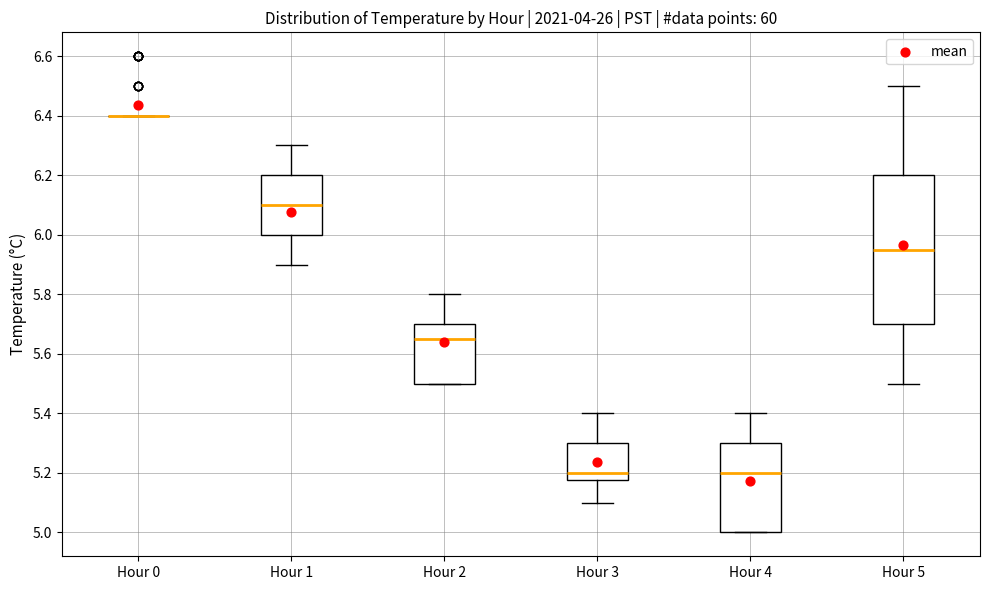

Reading left to right, read every box against the y-axis: the position of its median line, the range the box covers, and the ends of its whiskers. The values are not printed on the chart, so give them approximately, as read against the axis.

Hour 0: box collapsed to a line at 6.40, whiskers 6.40 to 6.40
Hour 1: median 6.10, box 6.00 to 6.20, whiskers 5.90 to 6.30
Hour 2: median 5.66, box 5.50 to 5.70, whiskers 5.50 to 5.80
Hour 3: median 5.20, box 5.18 to 5.30, whiskers 5.10 to 5.40
Hour 4: median 5.20, box 5.00 to 5.30, whiskers 5.00 to 5.40
Hour 5: median 5.96, box 5.70 to 6.20, whiskers 5.50 to 6.50